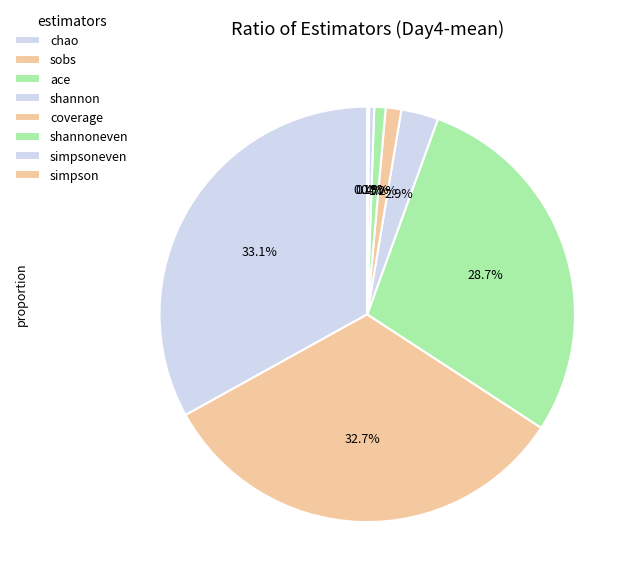

Does any single category account for the majority?

No